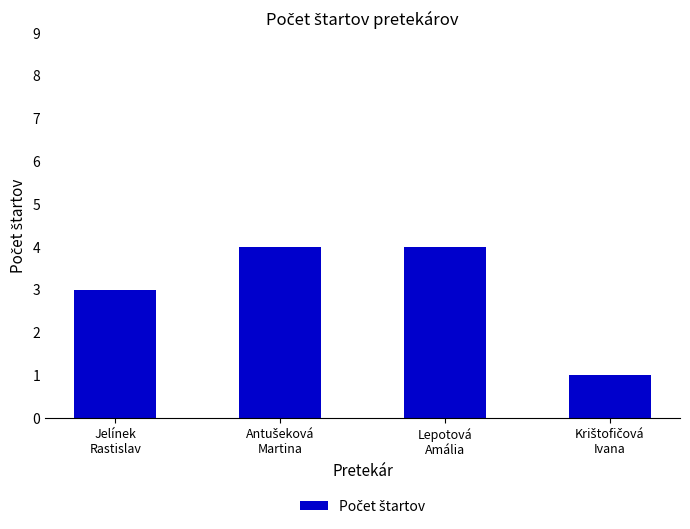

What is the difference between the maximum and minimum values?

3